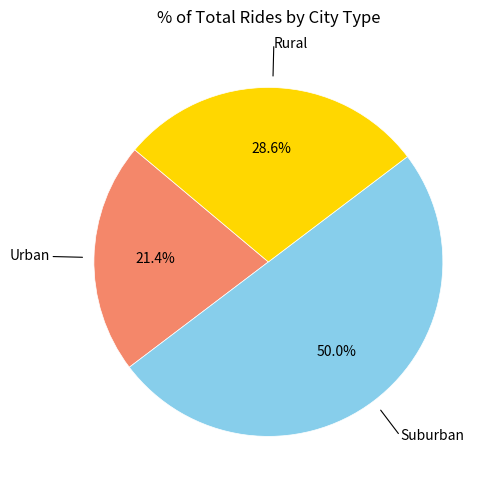

Rank the categories by value from lowest to highest.

Urban, Rural, Suburban